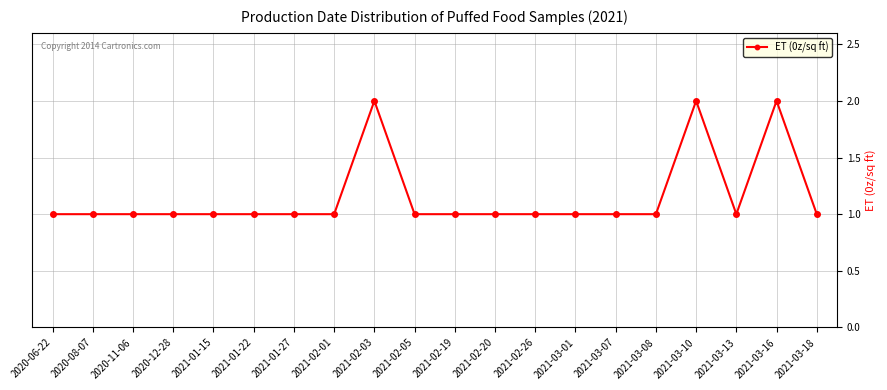

Reading right to left, extract all data points from this chart.

1	2	1	2	1	1	1	1	1	1	1	2	1	1	1	1	1	1	1	1